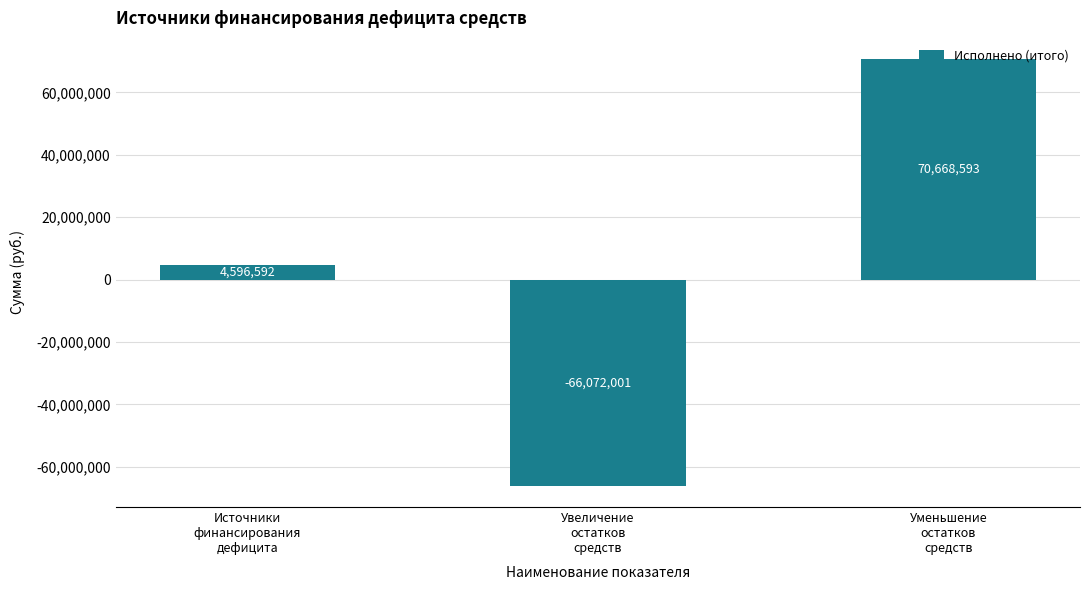

What is the smallest value displayed?

-66072000.6